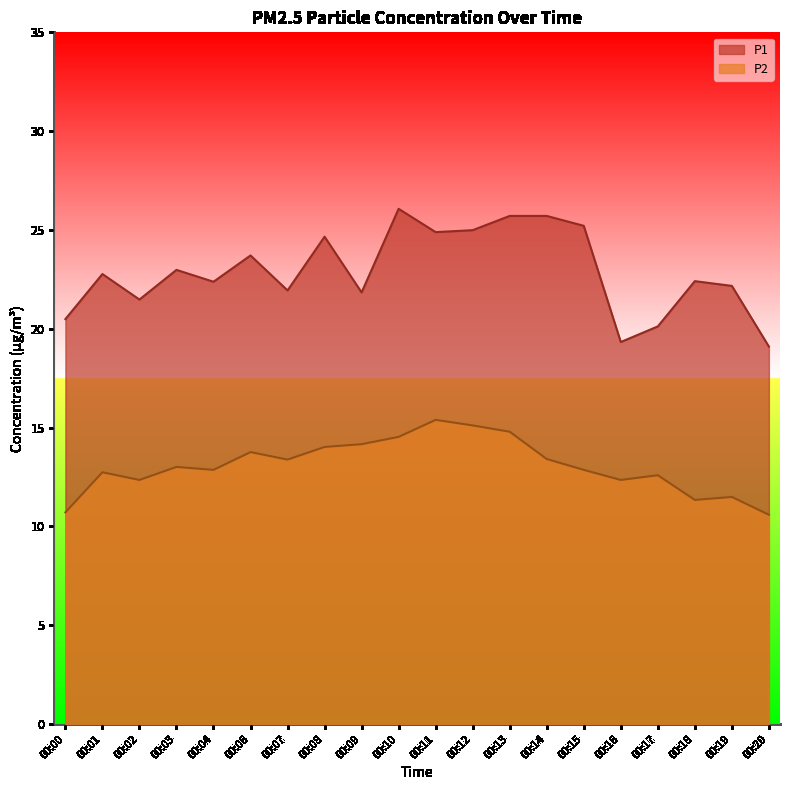

What value does the P1 series have at 00:07?

21.9